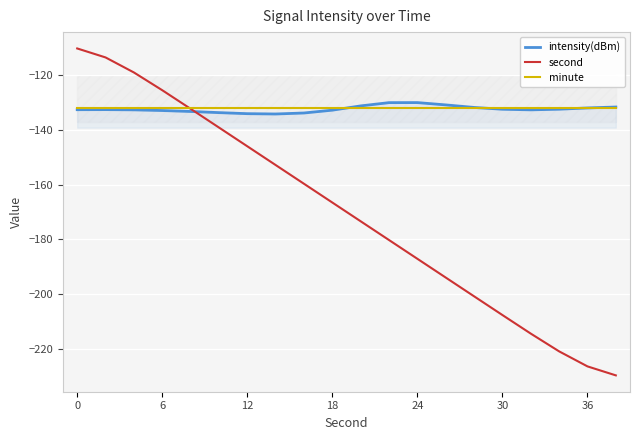

True or false: minute has a value of -132.0 at 24.

True